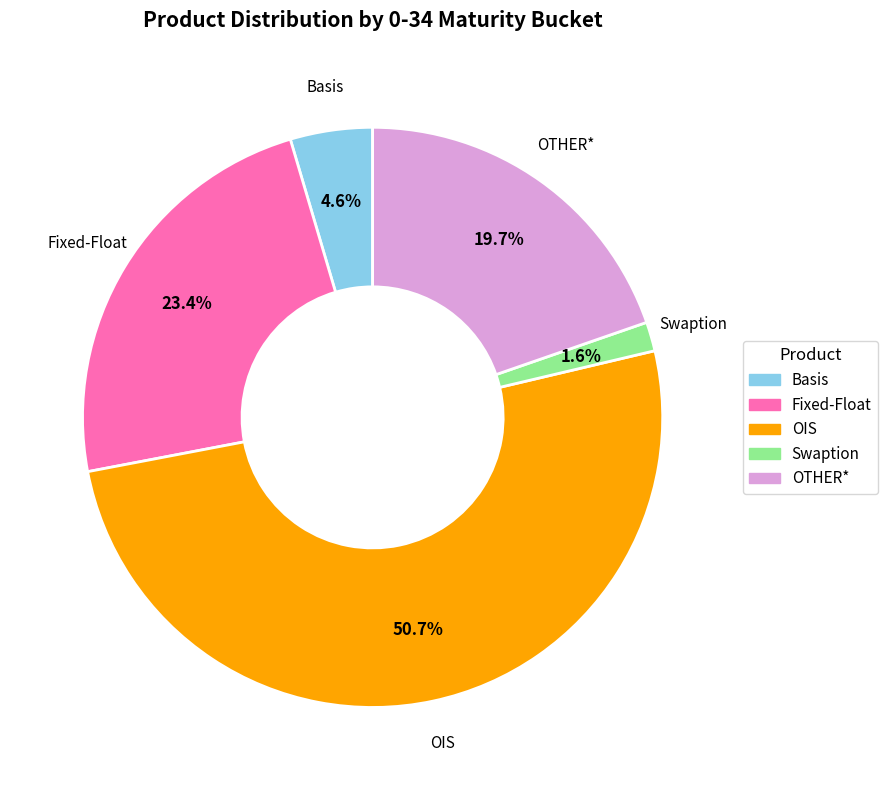

Rank the categories by value from highest to lowest.

OIS, Fixed-Float, OTHER*, Basis, Swaption